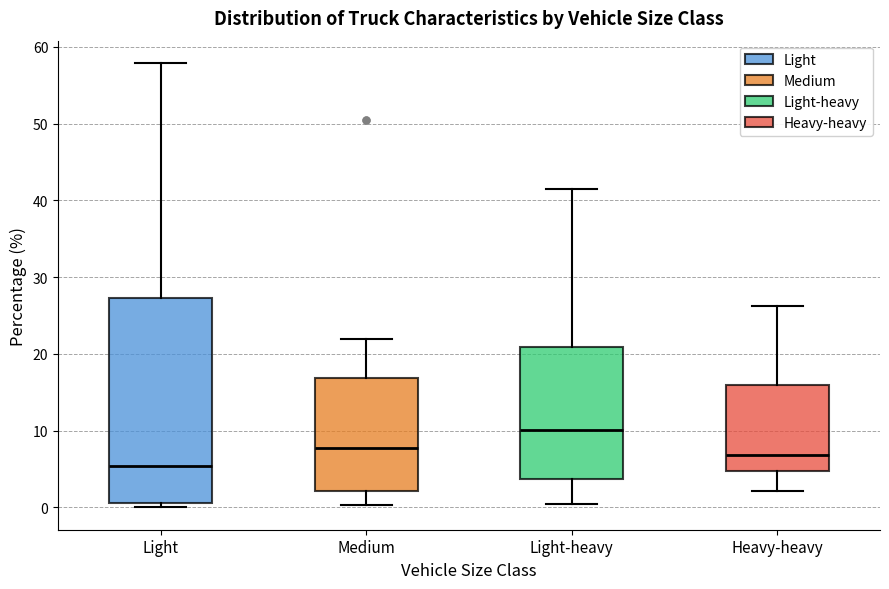

Where does the median line of the box for Light-heavy sit on the y-axis? The values are not printed on the chart, so give them approximately, as read against the axis.

10